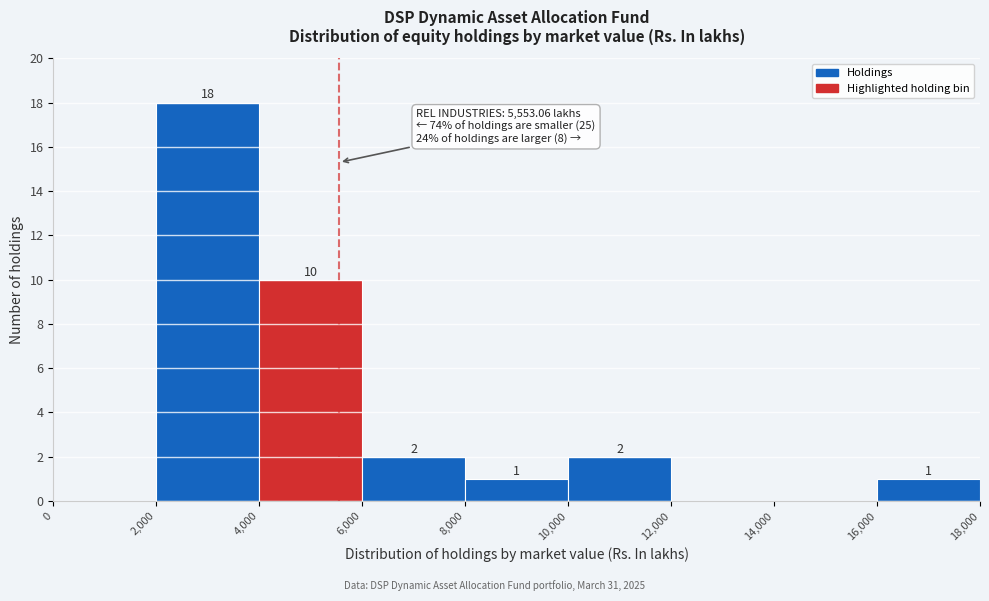

Over which range of the x-axis is the bar tallest?

2,000 to 4,000